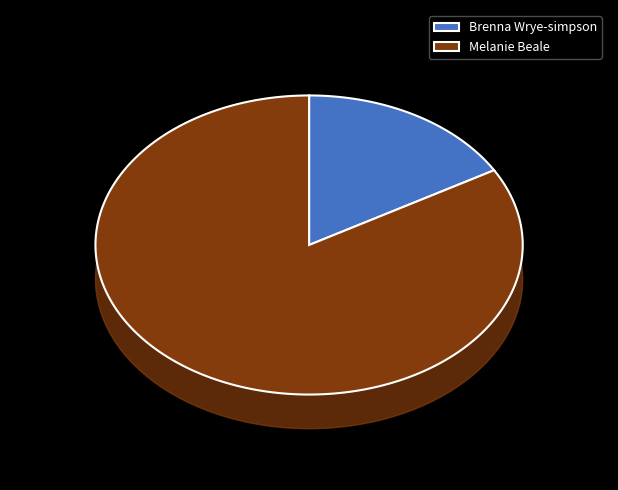

To the nearest percent, what portion does Melanie Beale represent?

83%